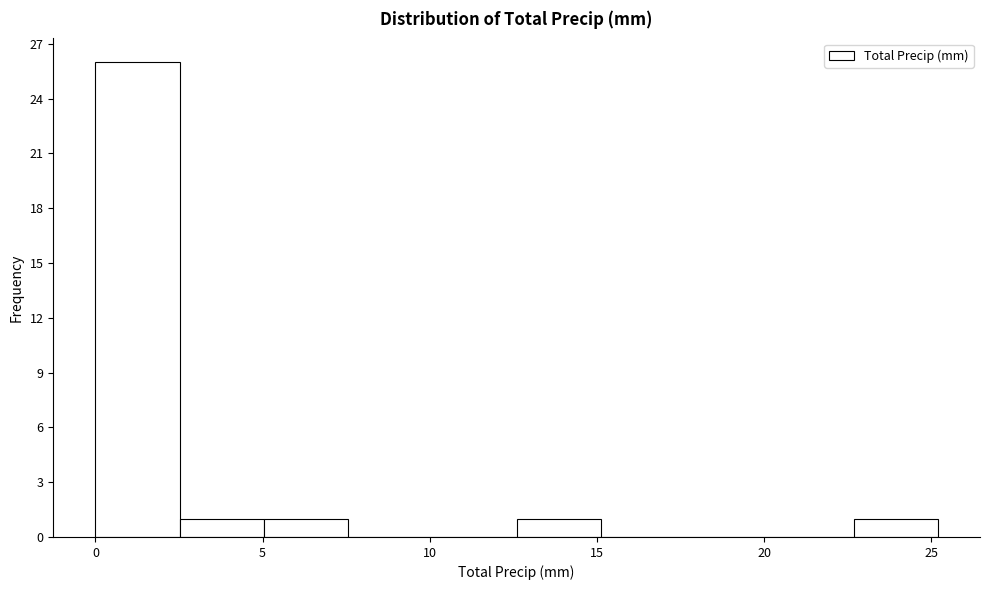

Over which range of the x-axis is the bar tallest?

0.0 to 2.5